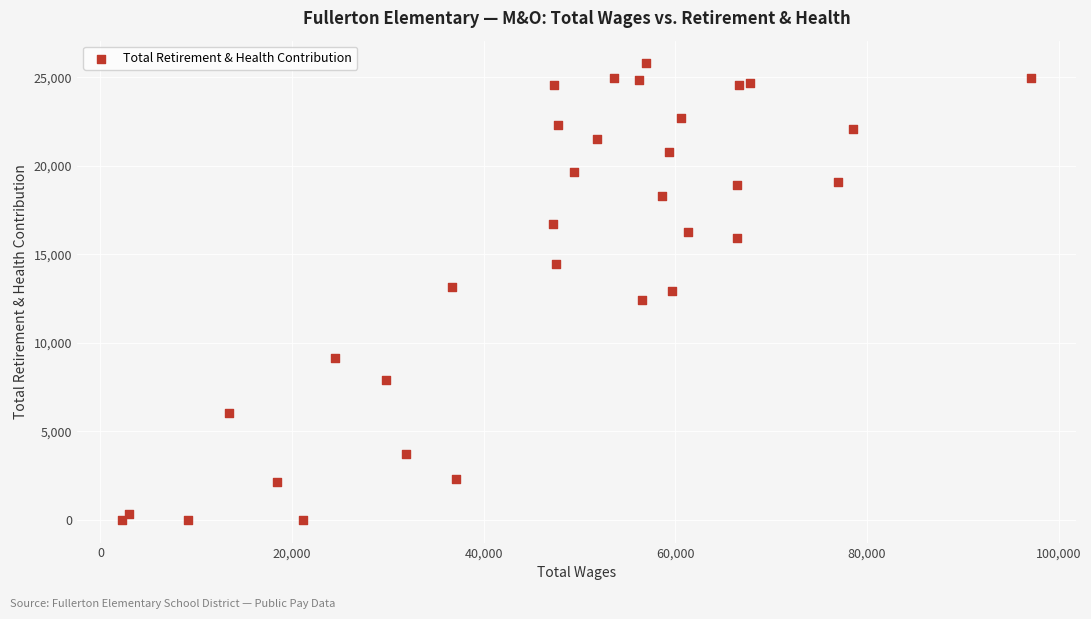

What is the range of Y values (max minus min)?

25774